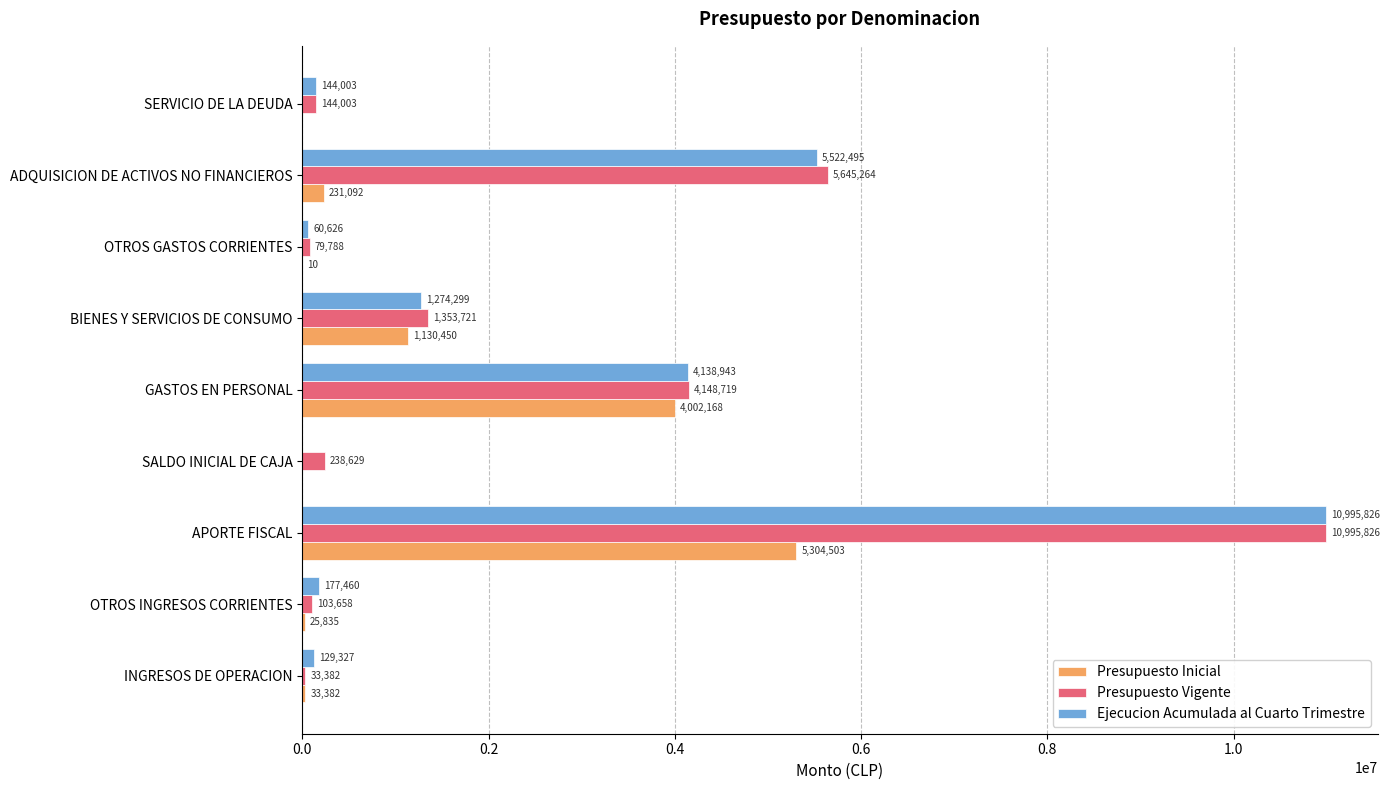

How many data points does each series have?

9